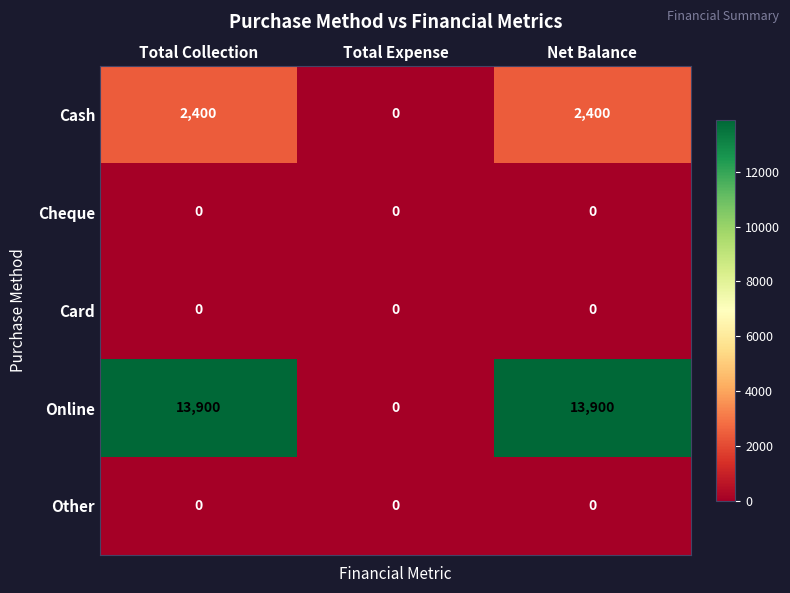

Reading right to left, transcribe all the data shown in this chart.

Cash: 2400	0	2400
Cheque: 0	0	0
Card: 0	0	0
Online: 13900	0	13900
Other: 0	0	0